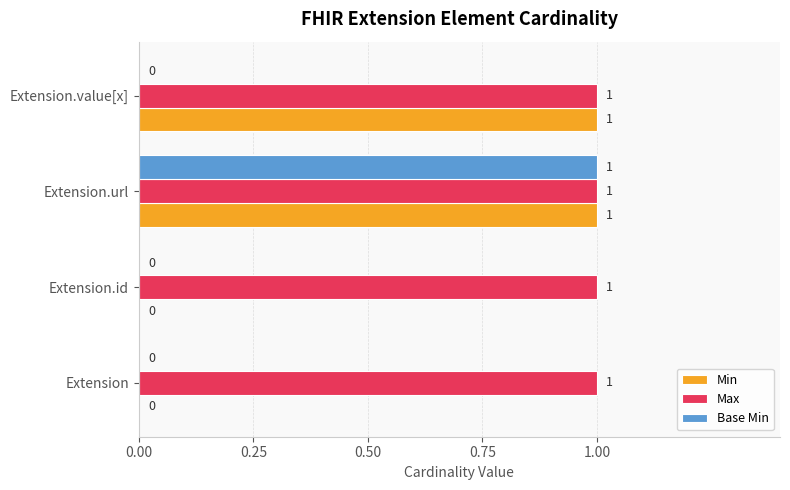

At which category is the sum across all series the highest?

Extension.url